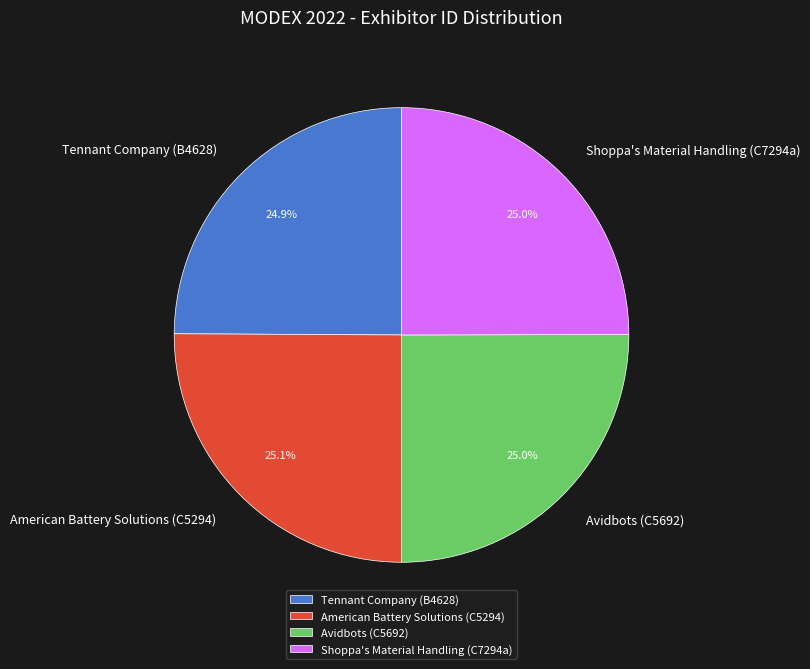

To the nearest percent, what percentage of the pie is American Battery Solutions (C5294)?

25%